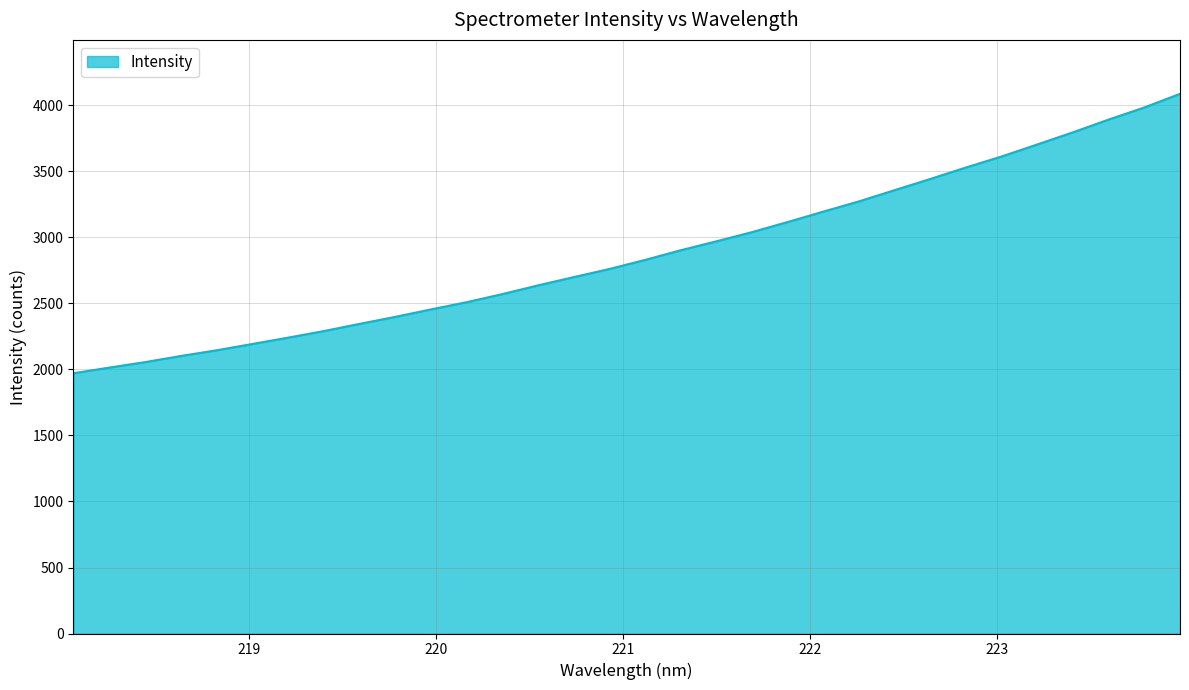

What is the smallest value displayed?

1971.8